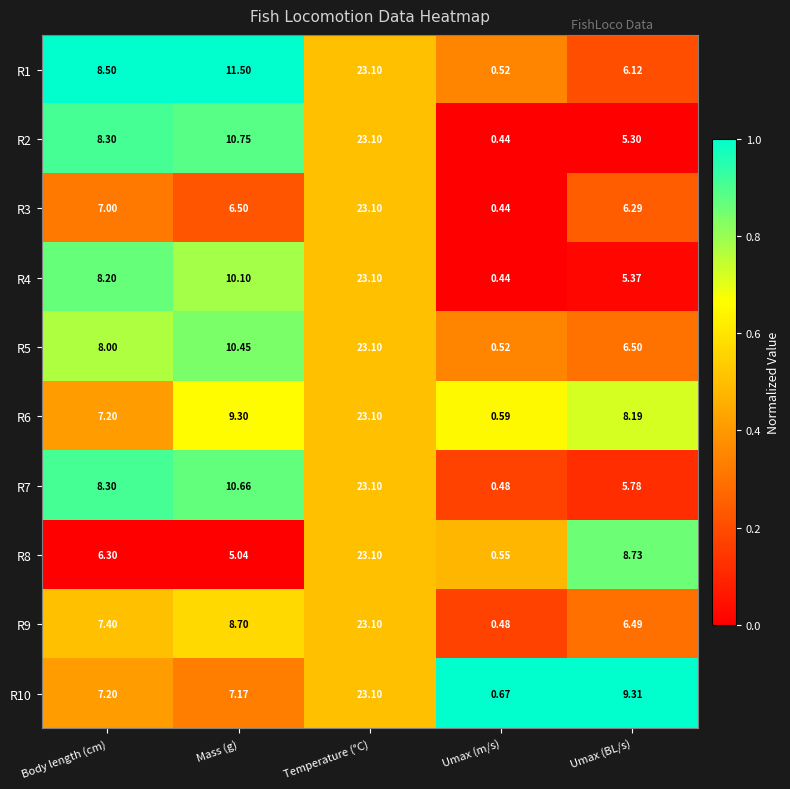

Which label corresponds to the smallest value in the chart?

Umax (m/s)